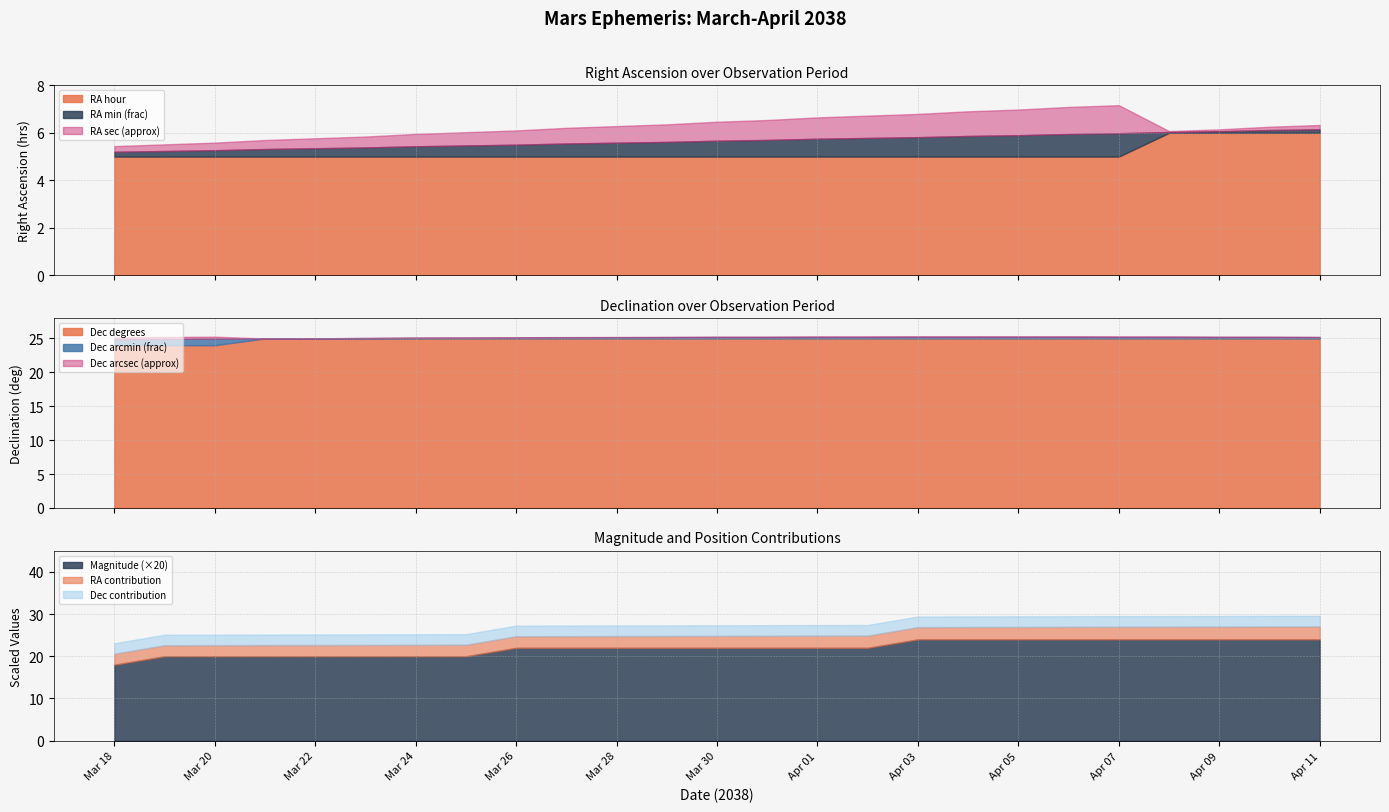

What is the maximum value for RA hour?

6.0